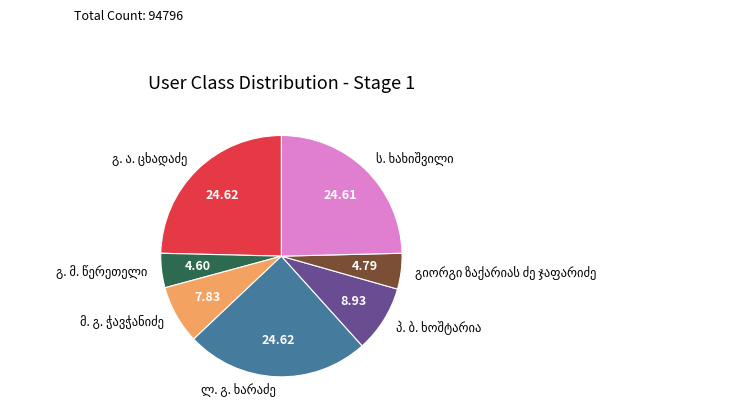

How many segments does this pie chart have?

7